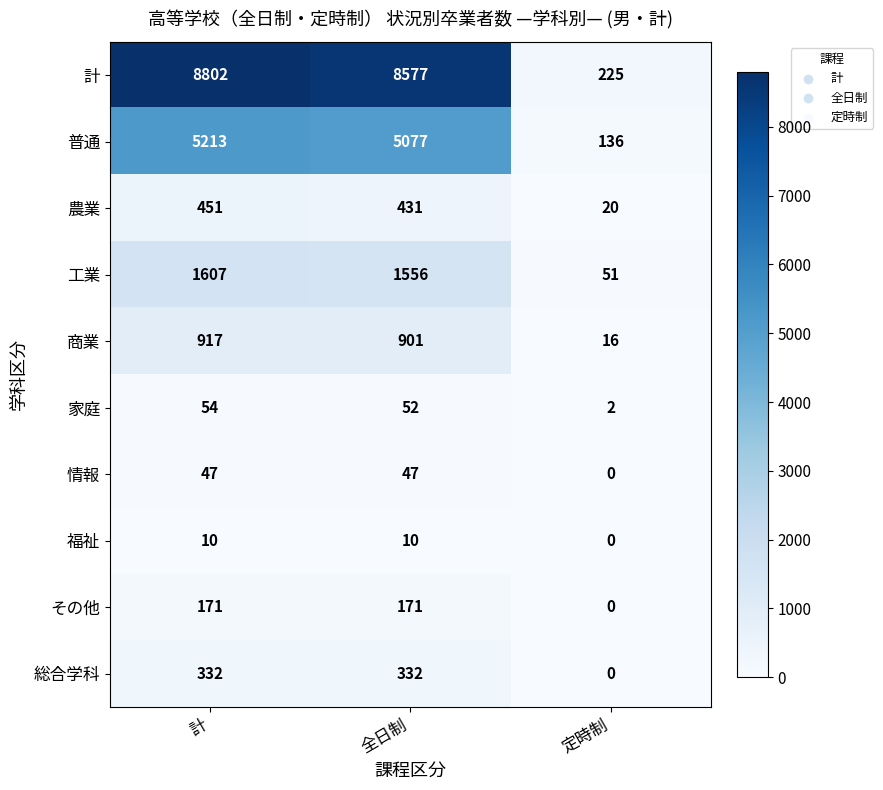

What is the maximum value shown in the chart?

8802